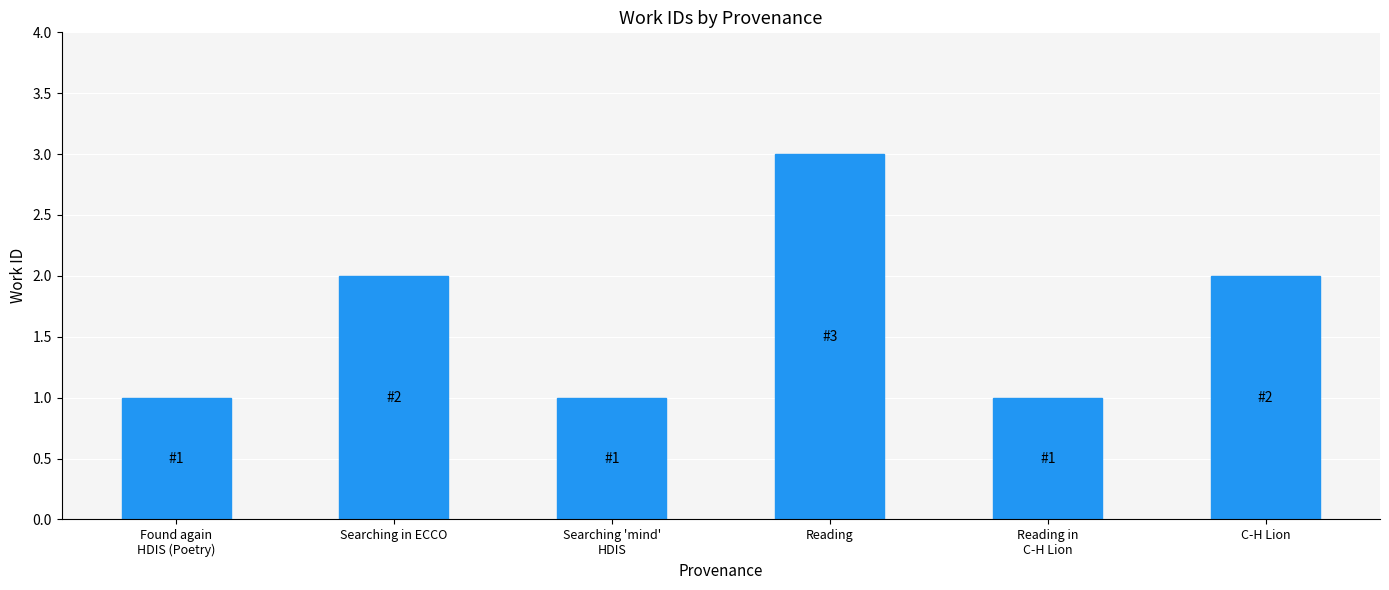

How many data points does each series have?

6